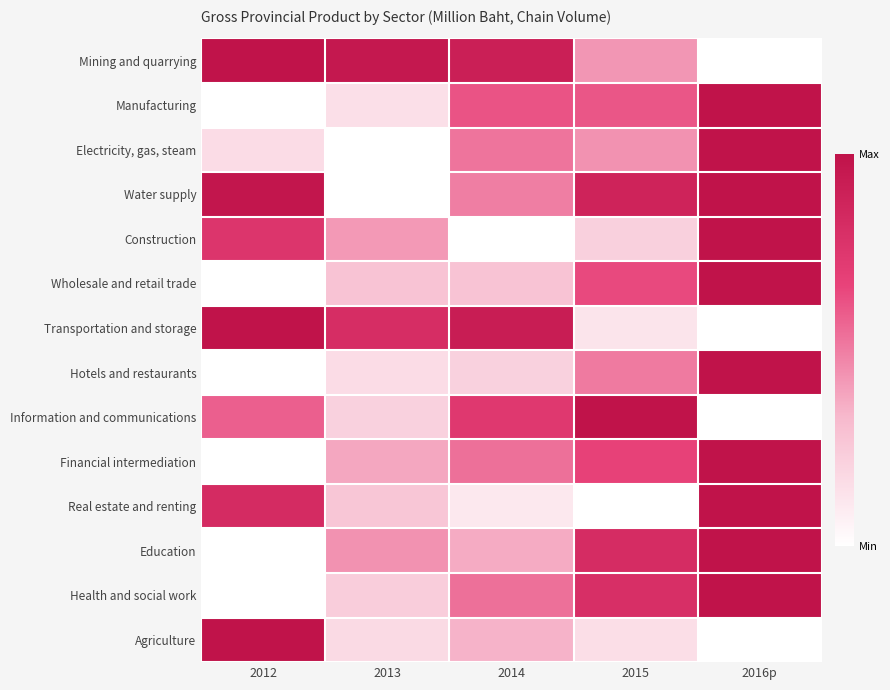

How many categories are shown in the chart?

5